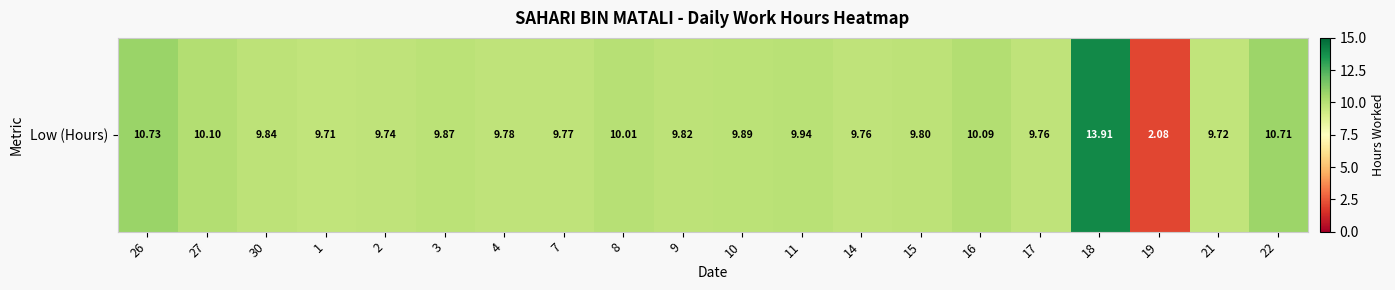

Reading left to right, extract all data points from this chart.

26=10.7	27=10.1	30=9.8	1=9.7	2=9.7	3=9.9	4=9.8	7=9.8	8=10.0	9=9.8	10=9.9	11=9.9	14=9.8	15=9.8	16=10.1	17=9.8	18=13.9	19=2.1	21=9.7	22=10.7